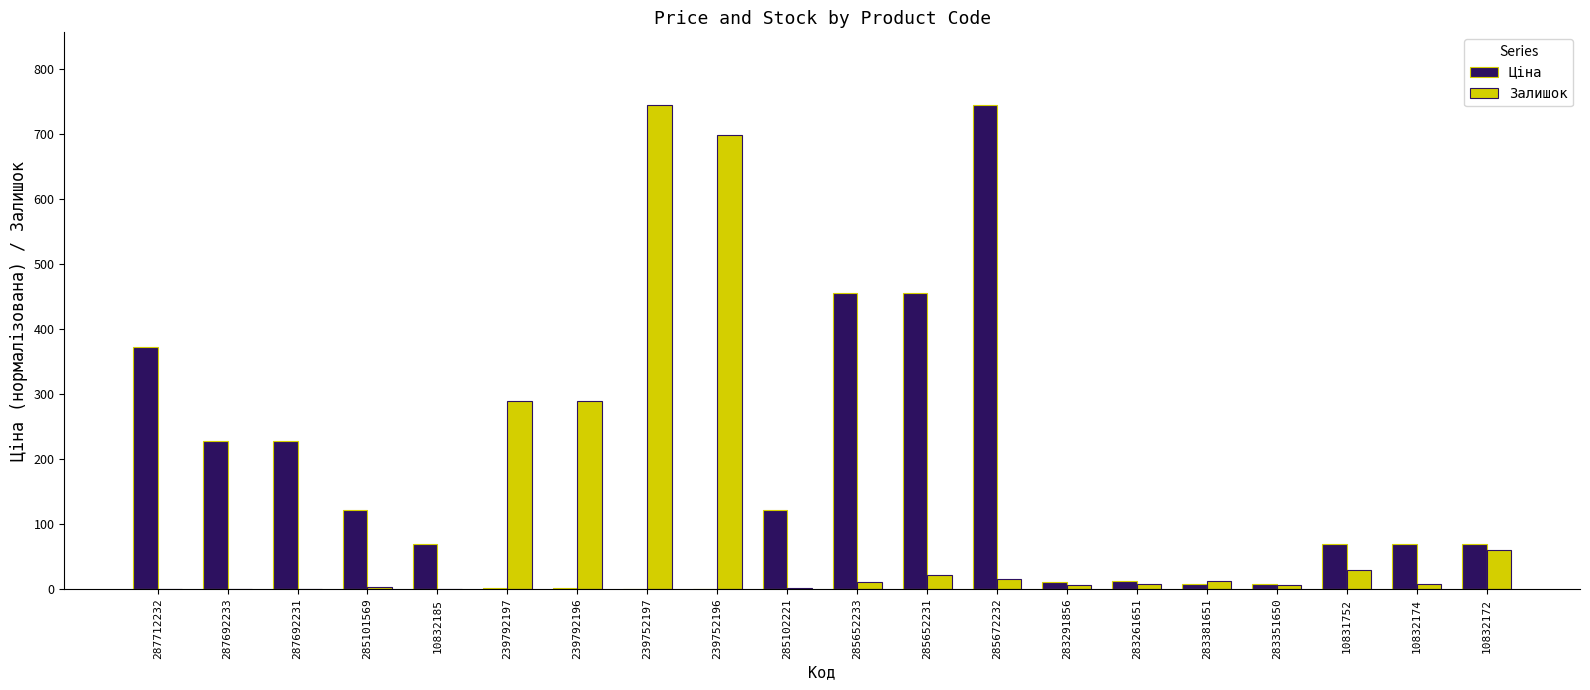

Between 285102221 and 283381651, which series saw the biggest shift?

Ціна